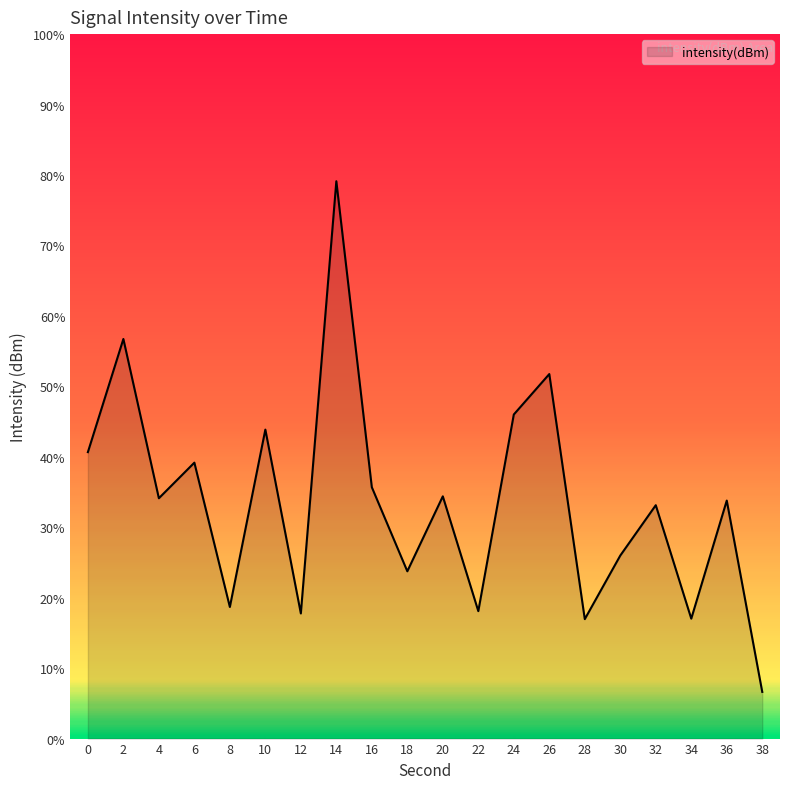

Does the chart display data point markers on the line(s)?

No